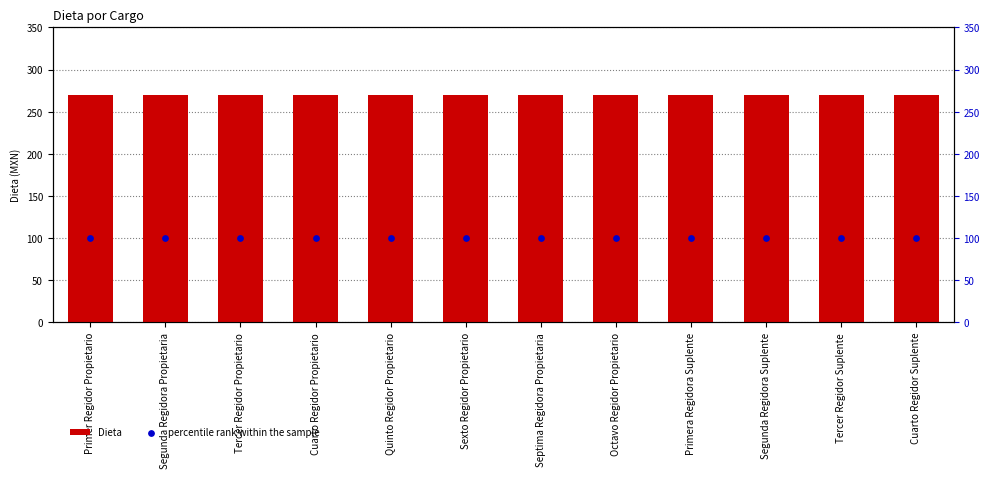

Is the value of Dieta at Septima Regidora Propietaria greater than the value of percentile rank within the sample at Cuarto Regidor Suplente?

Yes